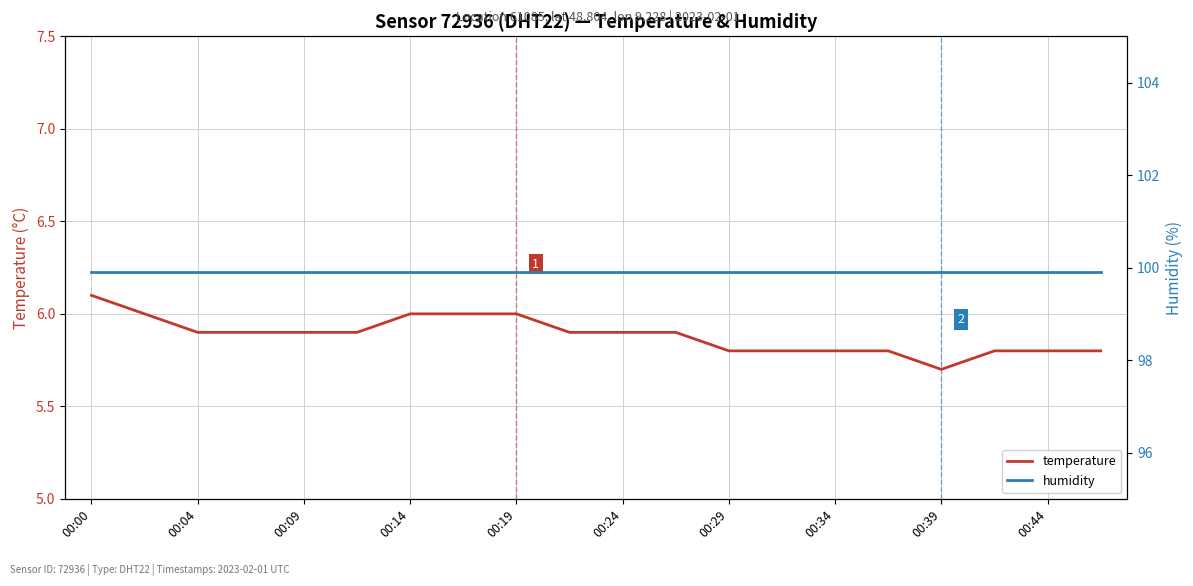

The temperature series shows 5.9 at 00:24. True or false?

True